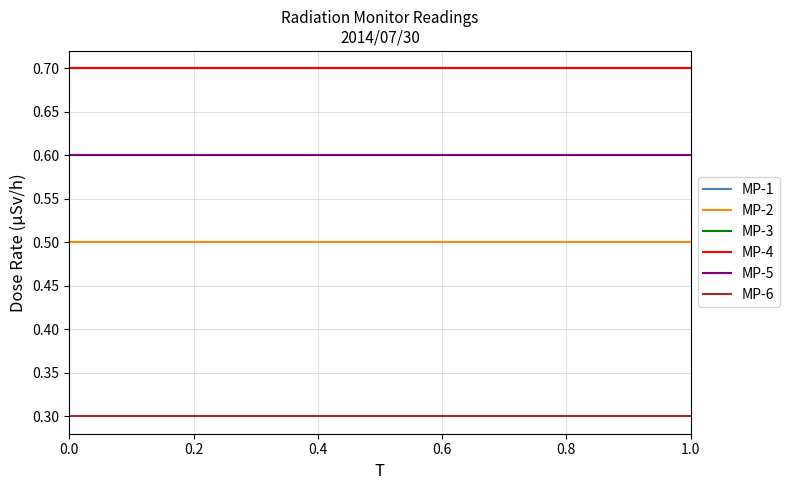

Is this an area chart (filled region under the line)?

No